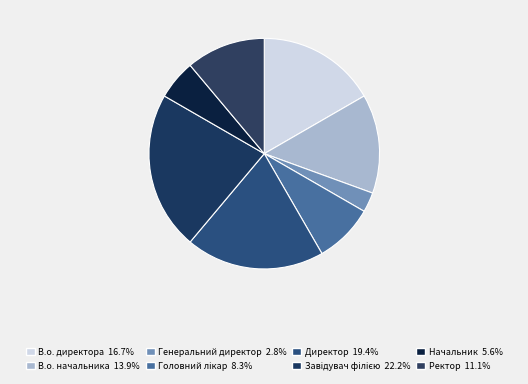

Is there any slice that represents more than half of the pie?

No